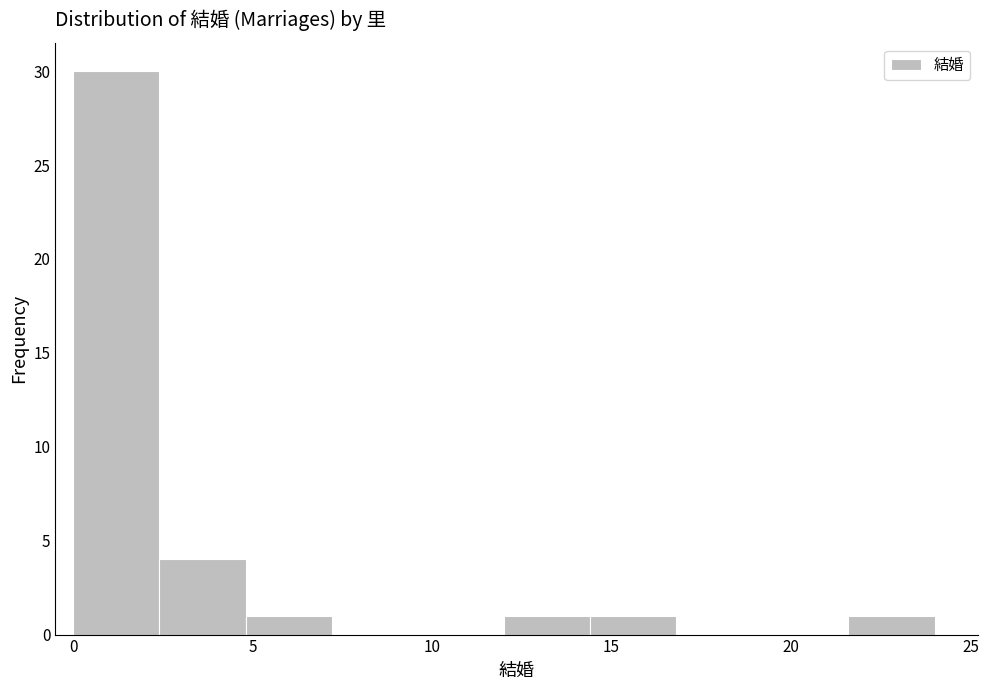

How tall is the bar that spans 0.0 to 2.4 on the x-axis? Neither the bar edges nor the heights are printed on the chart, so give them approximately, as read against the axes.

30